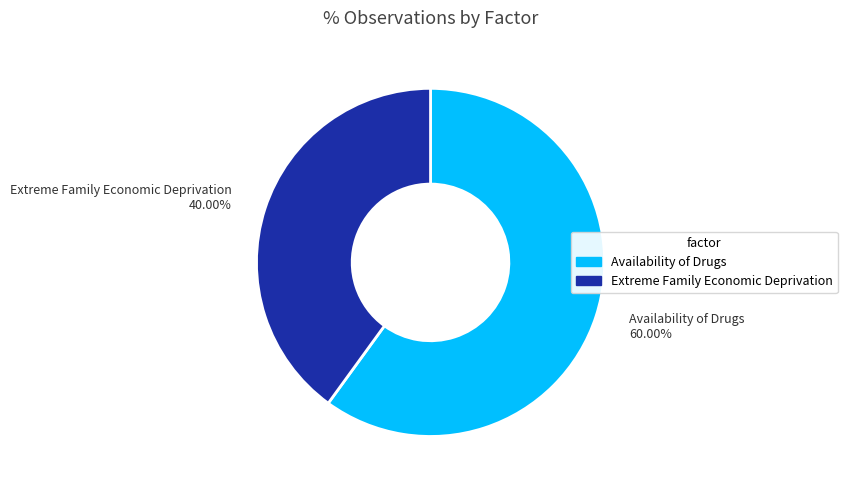

Count the number of slices in the pie.

2